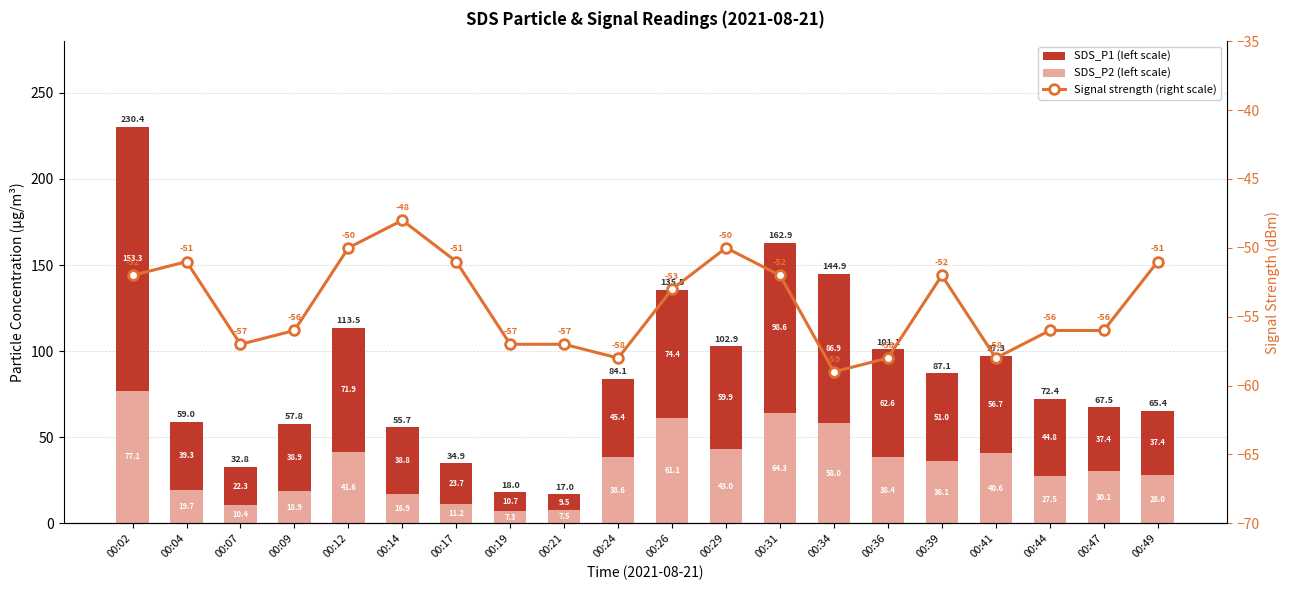

Read the Signal (right scale) value at 00:49.

-51.0